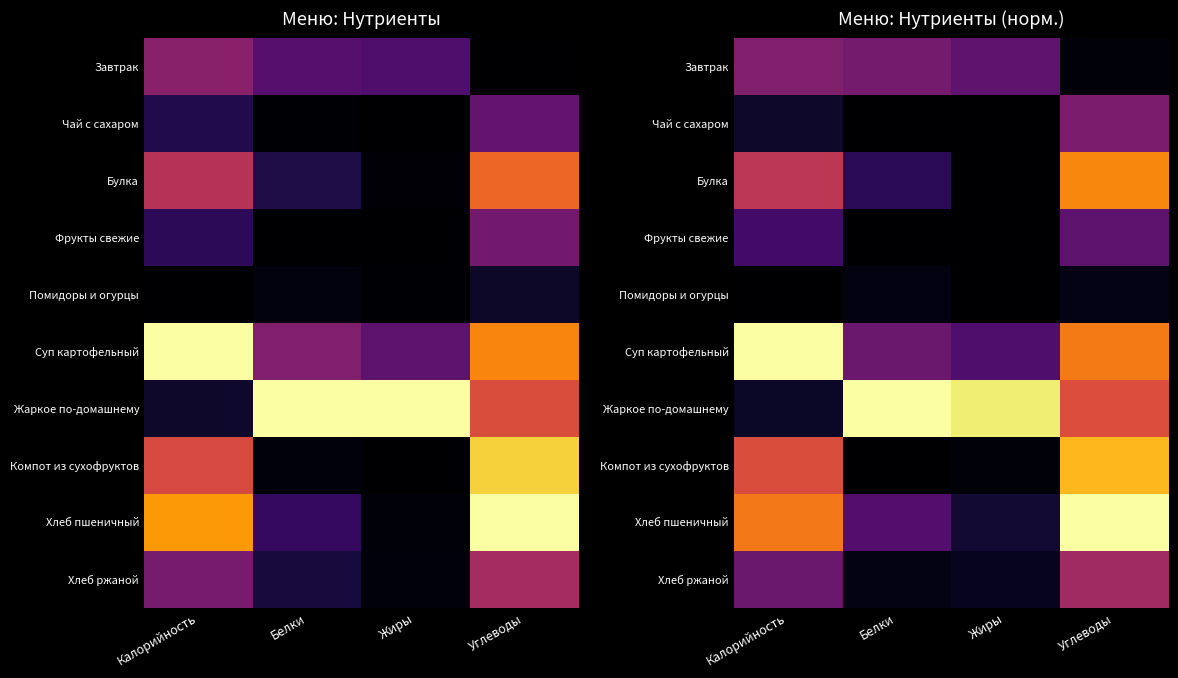

True or false: Хлеб ржаной has a value of 0.1 at Белки.

False